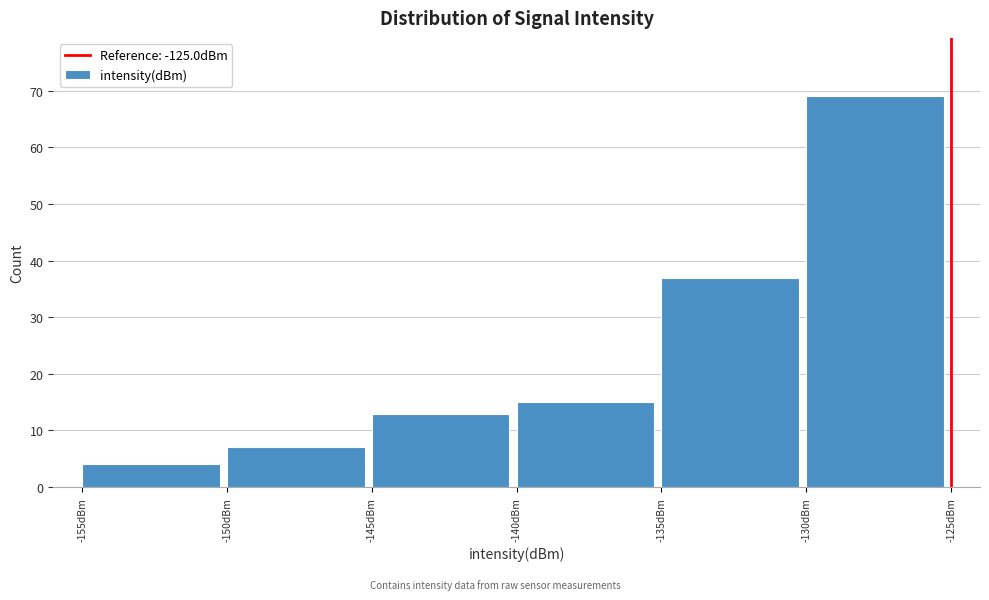

Reading left to right, list every bar in this chart as the range it spans on the x-axis followed by its height. The values are not printed on the chart, so give them approximately, as read against the axis.

-155 to -150: 4
-150 to -145: 7
-145 to -140: 13
-140 to -135: 15
-135 to -130: 37
-130 to -125: 69